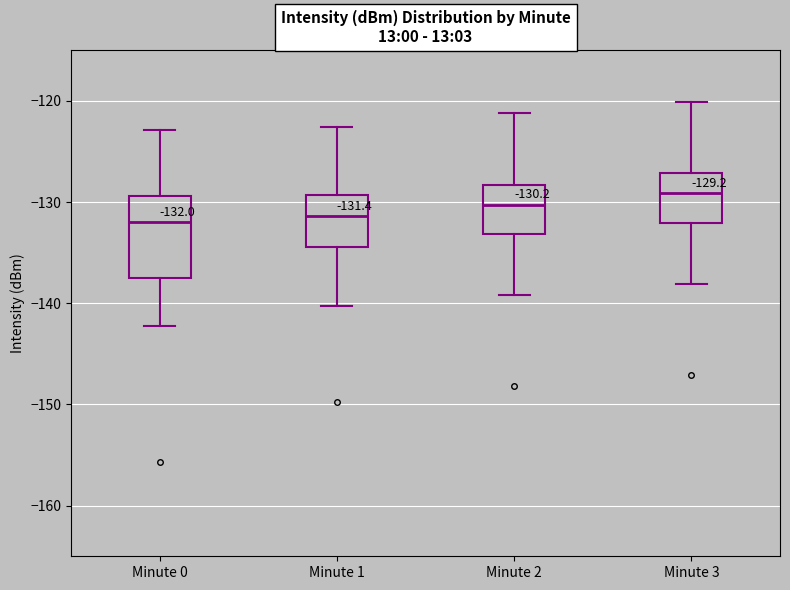

Which box has the highest median line?

Minute 3